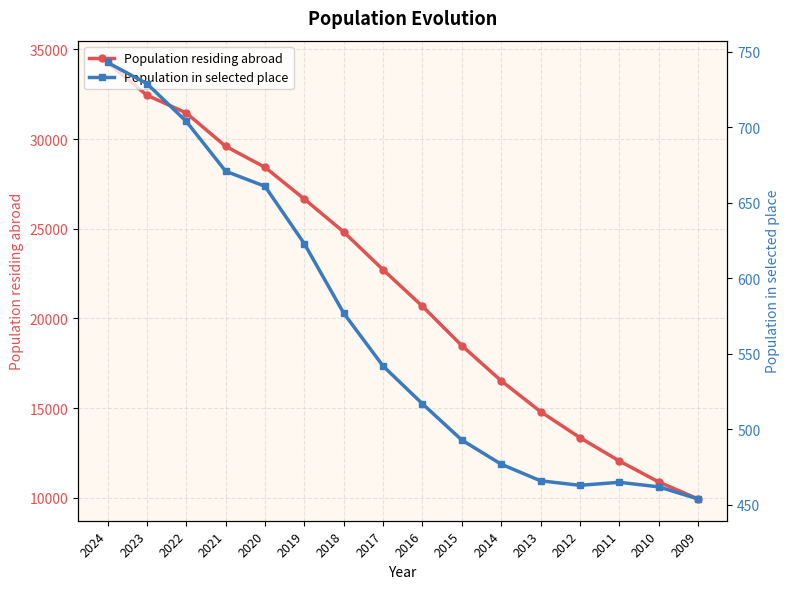

What is the difference between the highest and lowest values at 2010?

10428